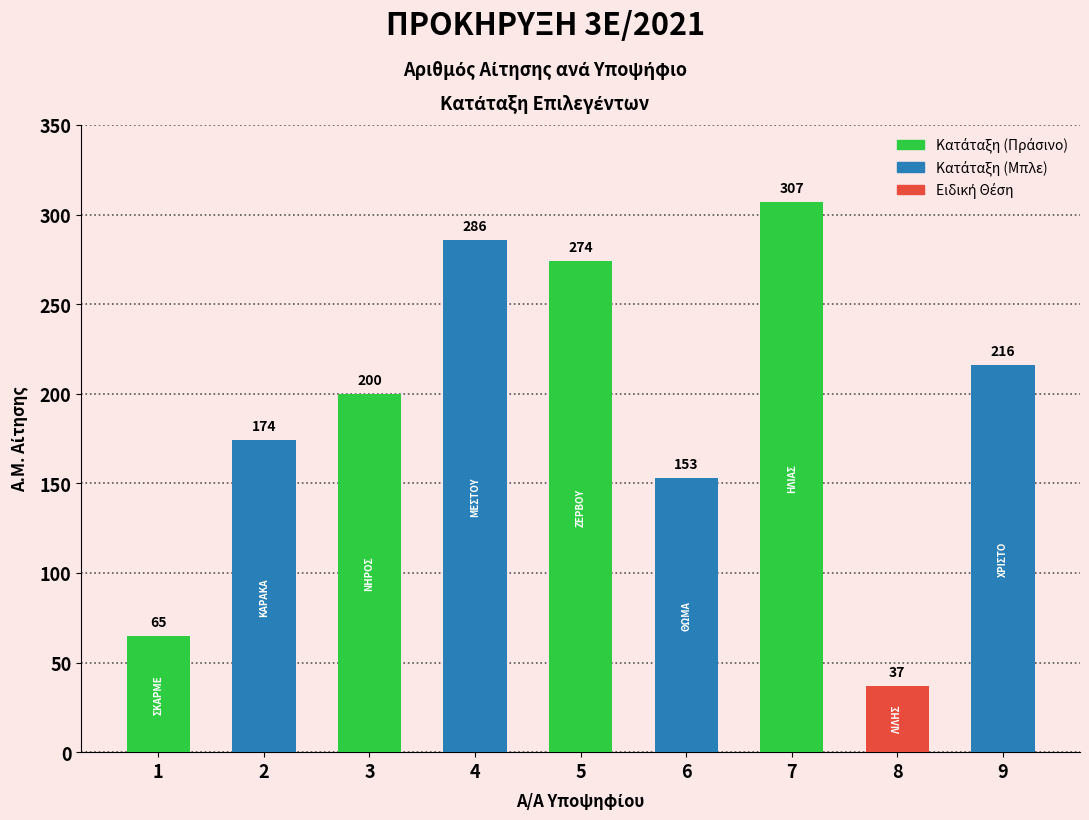

What is the difference between the values at 4 and 3?

86